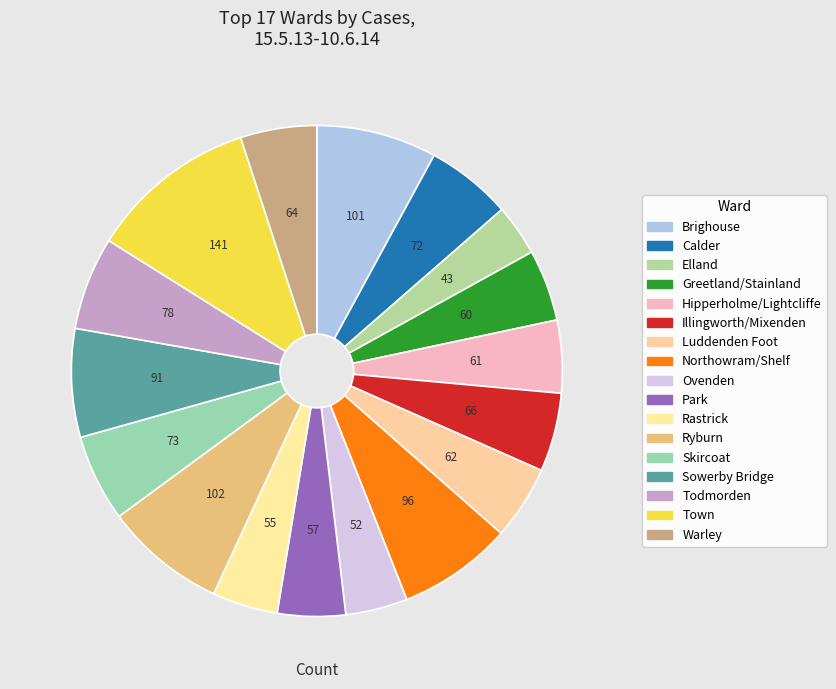

What is the change in value from Calder to Ovenden?

-20